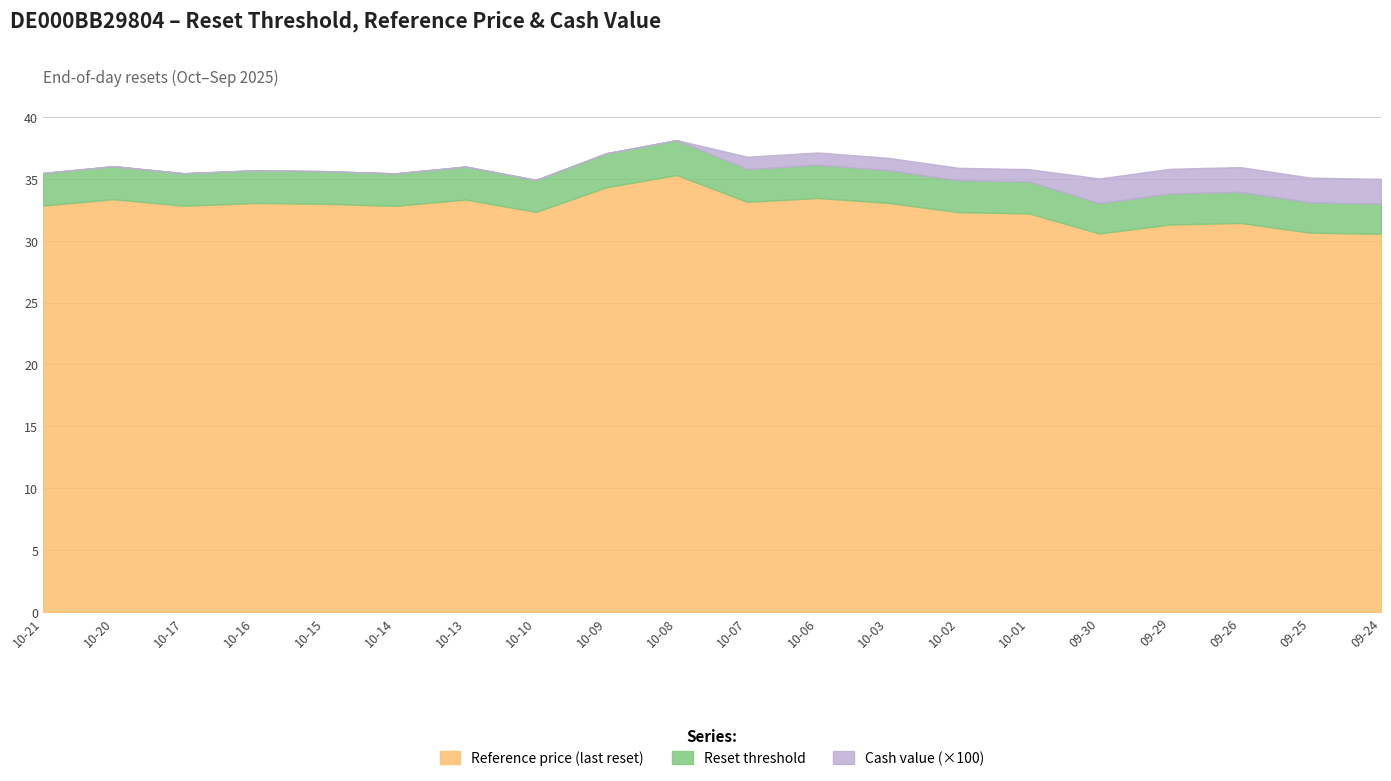

At which label does Reference price (last reset) reach its peak?

10-08